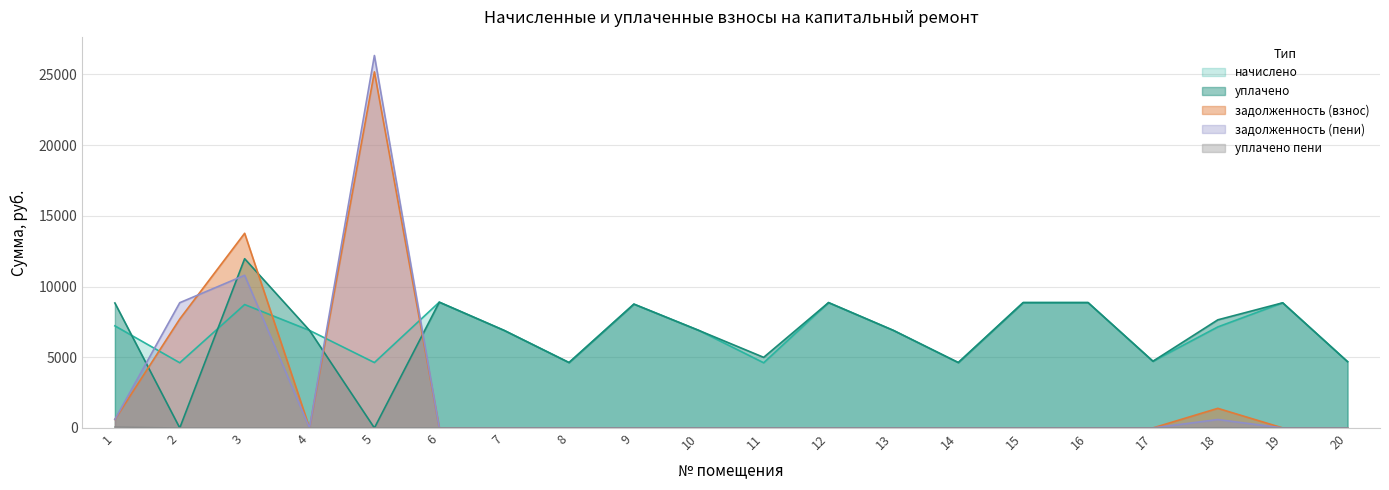

How many values in the уплачено series are below 6896?

7